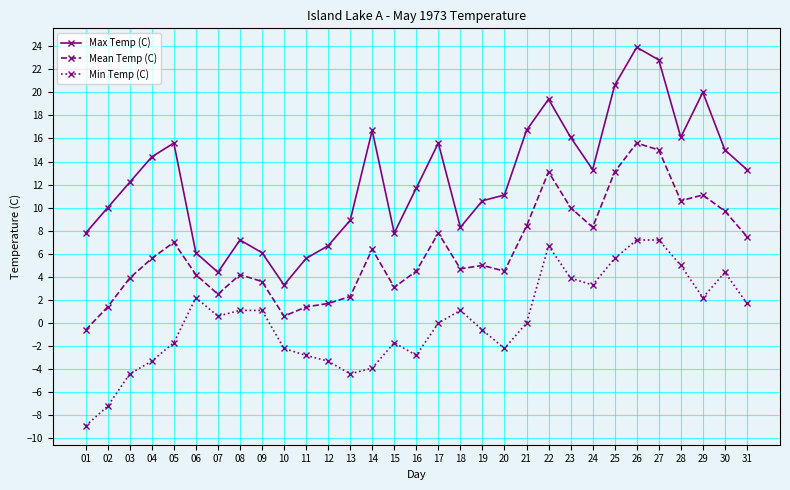

What are all the series names shown in the legend?

Max Temp (C), Mean Temp (C), Min Temp (C)